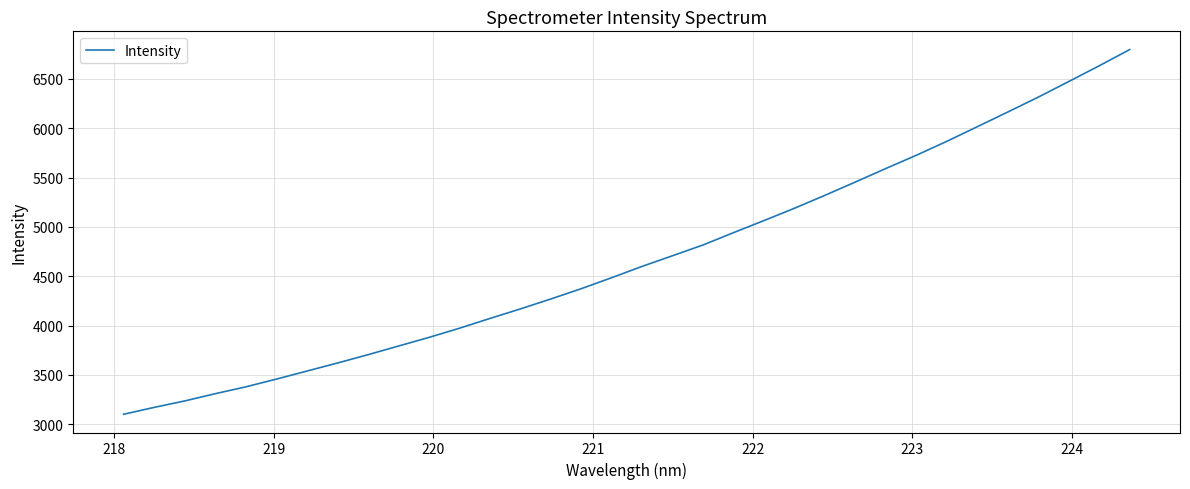

What is the difference between the maximum and minimum values?

3696.9